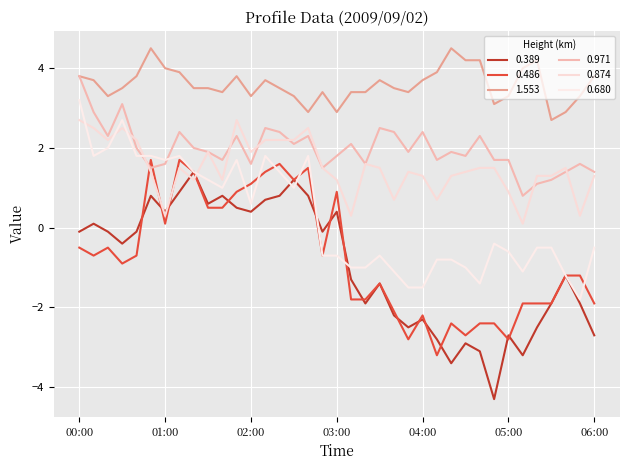

Count the number of data series in this chart.

6